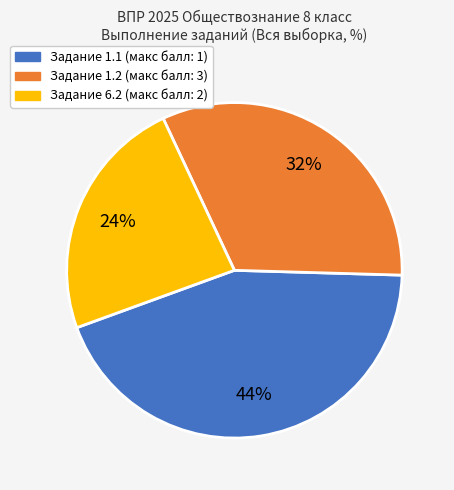

To the nearest percent, what is the average slice percentage?

33%